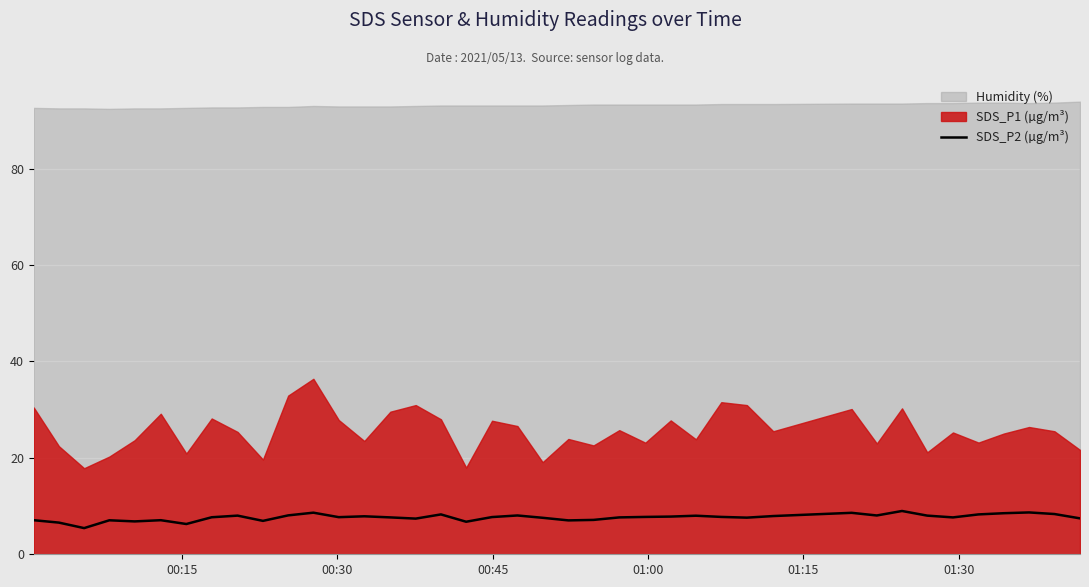

Reading left to right, extract all data points from this chart.

7.1	6.6	5.4	7.0	6.8	7.1	6.3	7.7	8.0	6.9	8.1	8.6	7.7	7.9	7.7	7.4	8.3	6.8	7.7	8.1	7.6	7.0	7.1	7.7	7.8	7.8	8.0	7.8	7.6	7.9	8.6	8.1	9.0	8.0	7.7	8.3	8.5	8.7	8.3	7.5